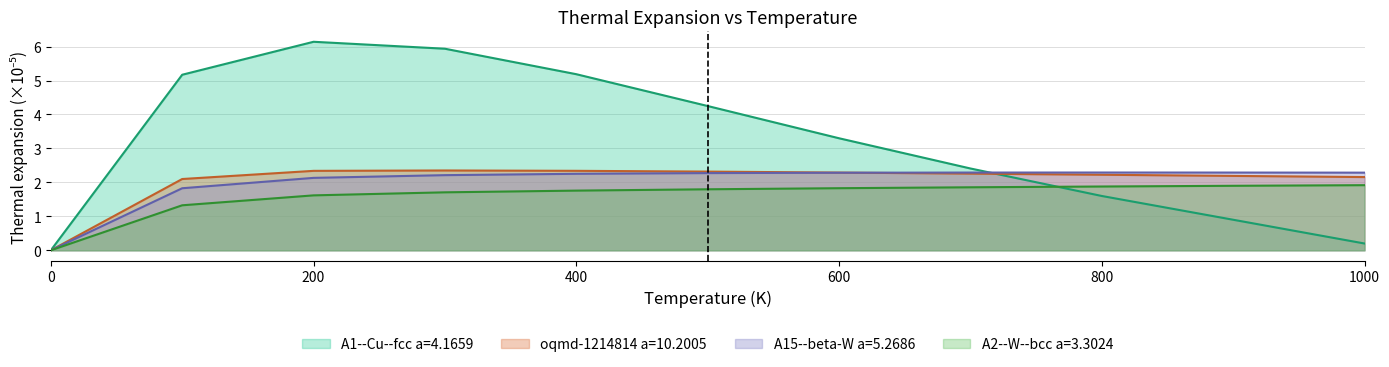

What is the difference between the second highest and second lowest values in the A2--W--bcc a=3.3024 series?

0.6